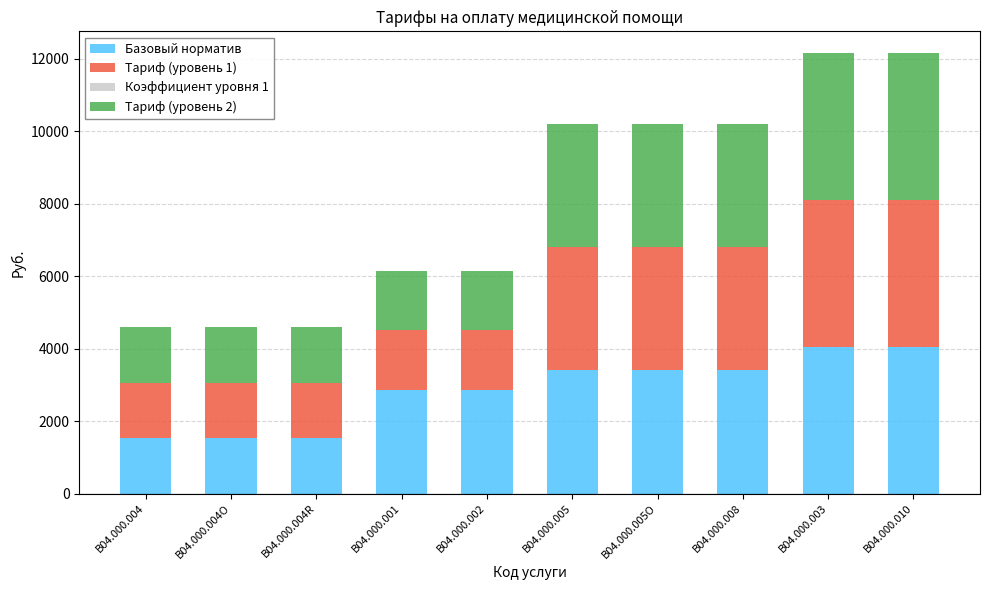

How many values in the Базовый норматив series exceed 3400?

5